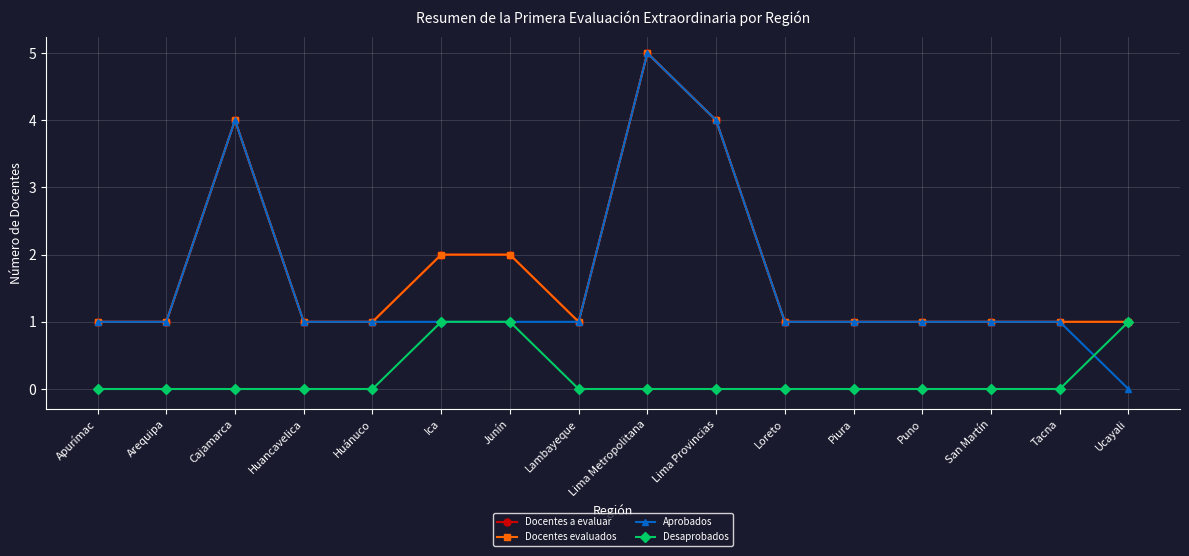

Is this an area chart (filled region under the line)?

No